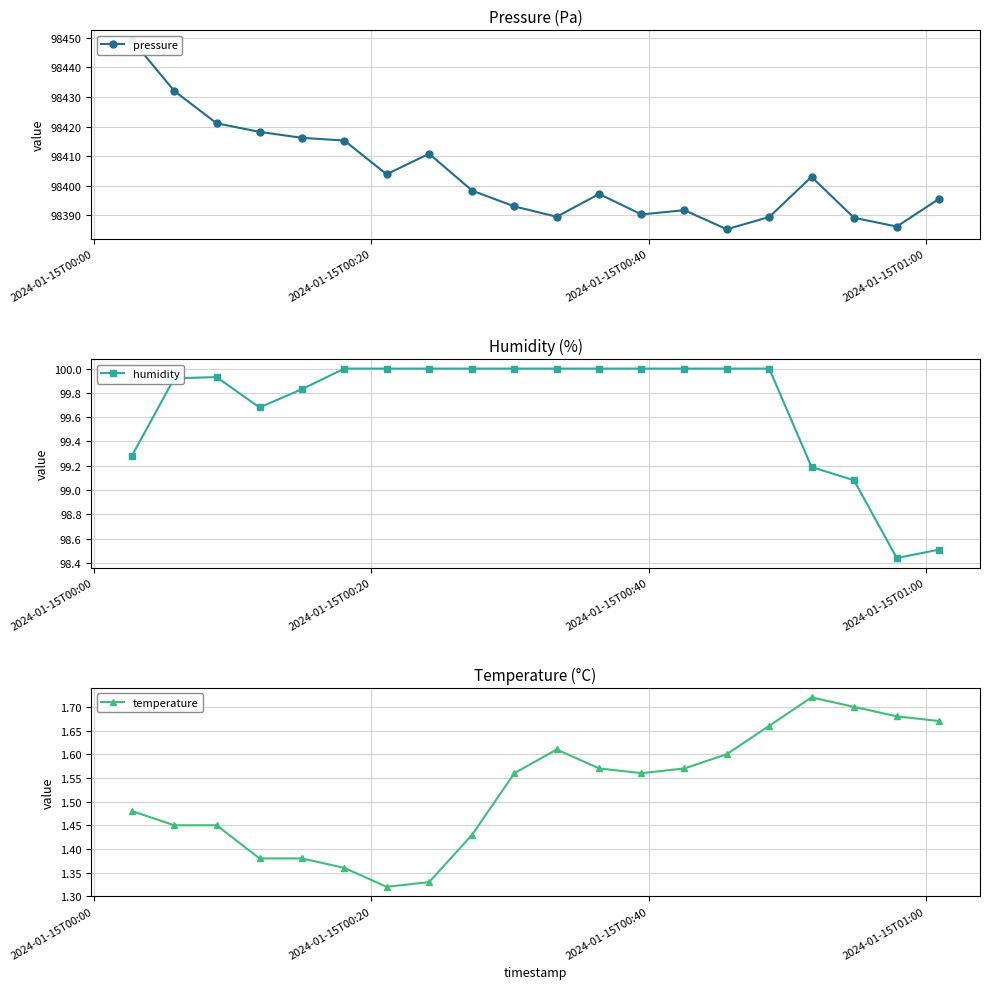

What is the value of the temperature point at the 12th from the left?

1.6